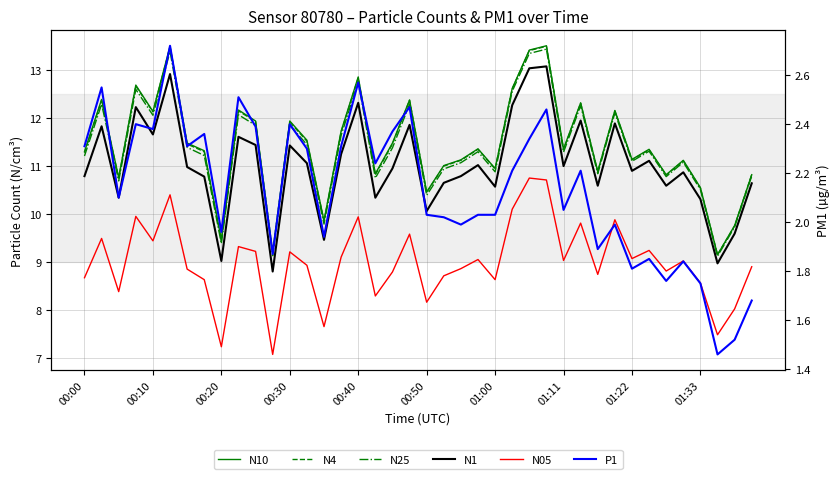

What is the total value across all series at 26?

66.3